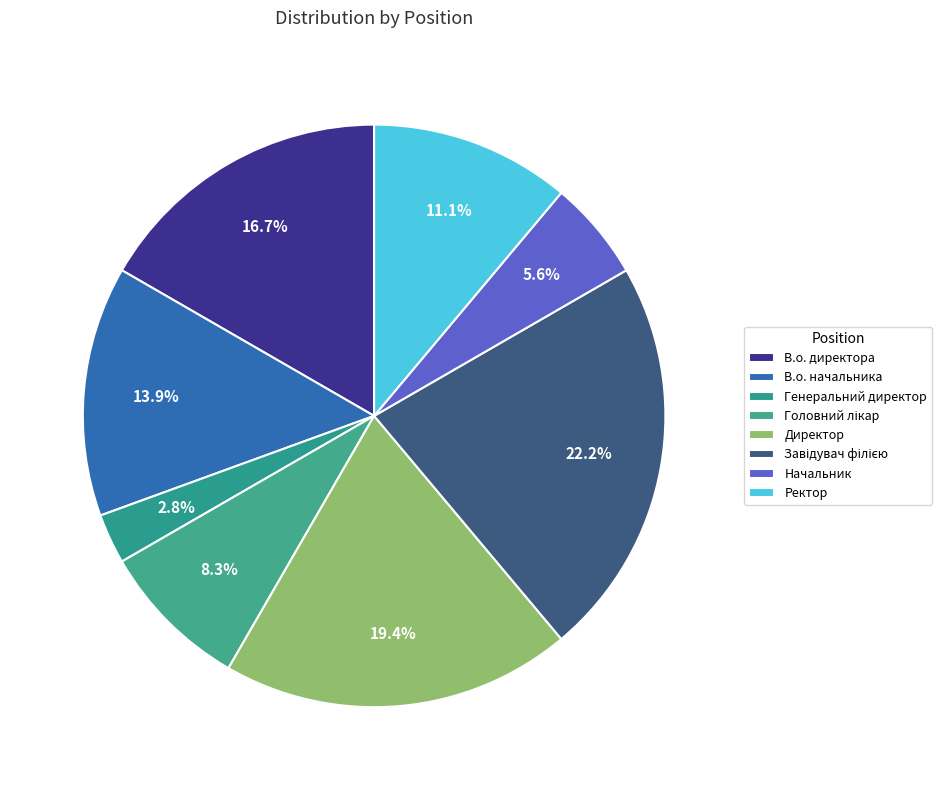

Between Завідувач філією and Директор, which is larger?

Завідувач філією